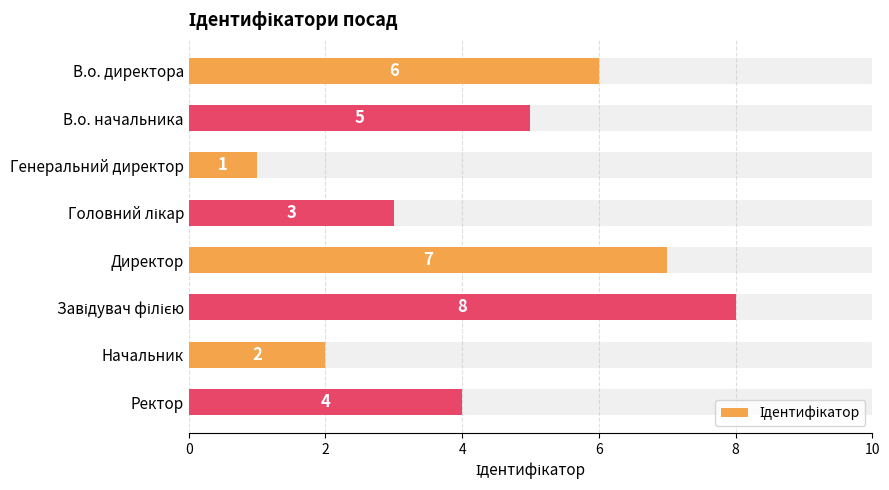

Are the bars grouped side by side (vs. stacked)?

No